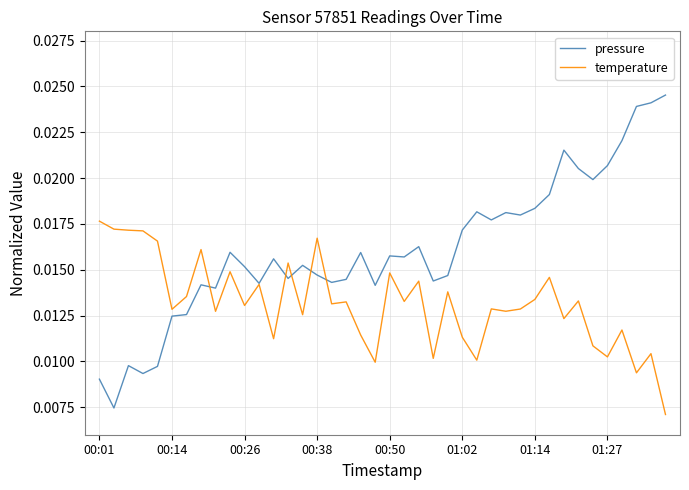

What are all the series names shown in the legend?

pressure, temperature